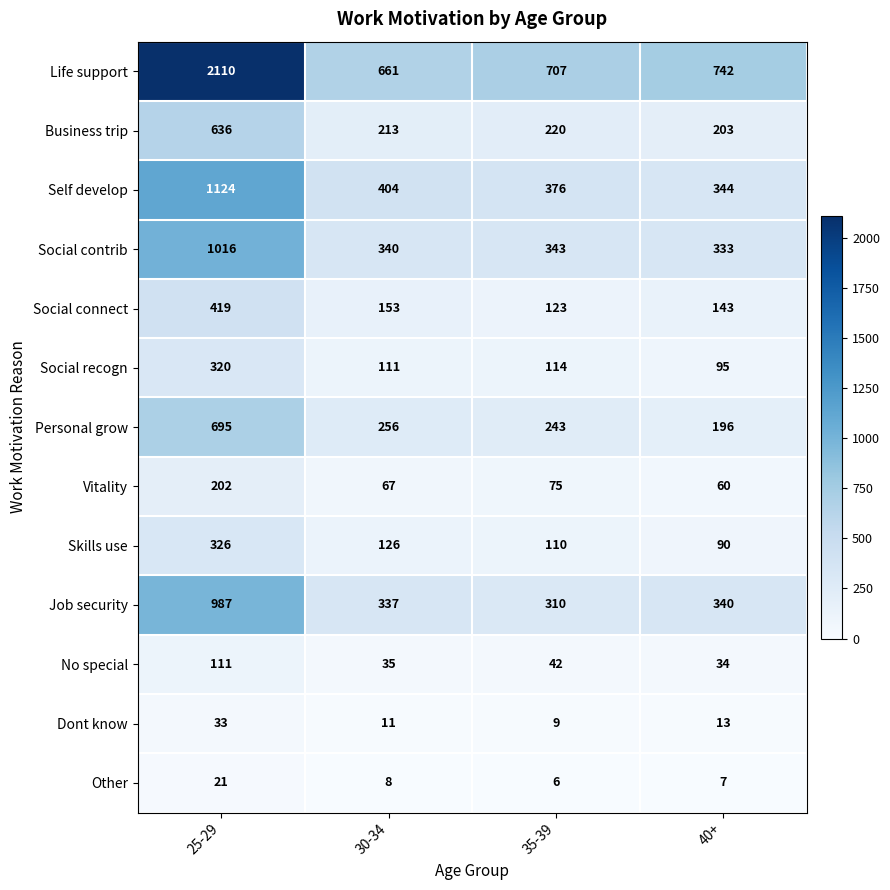

What is the difference between the highest and lowest values at 40+?

735